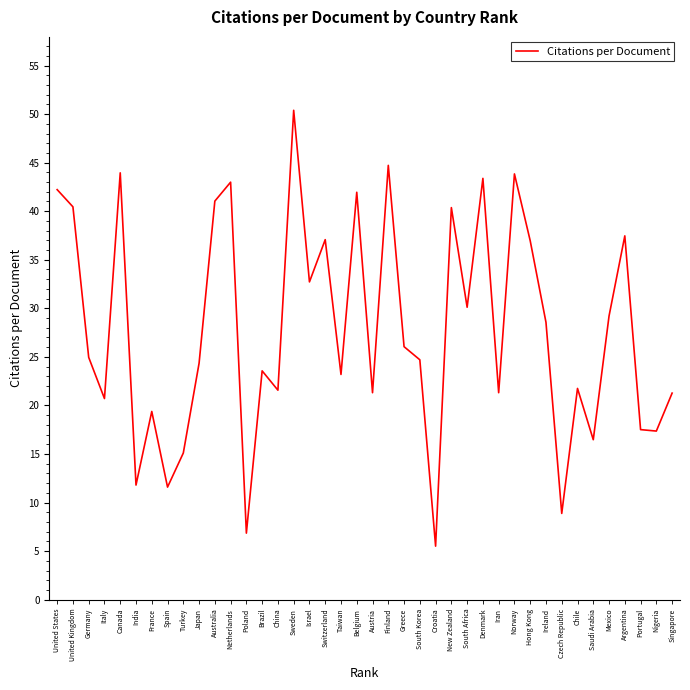

Where does the data first go above 24?

United States